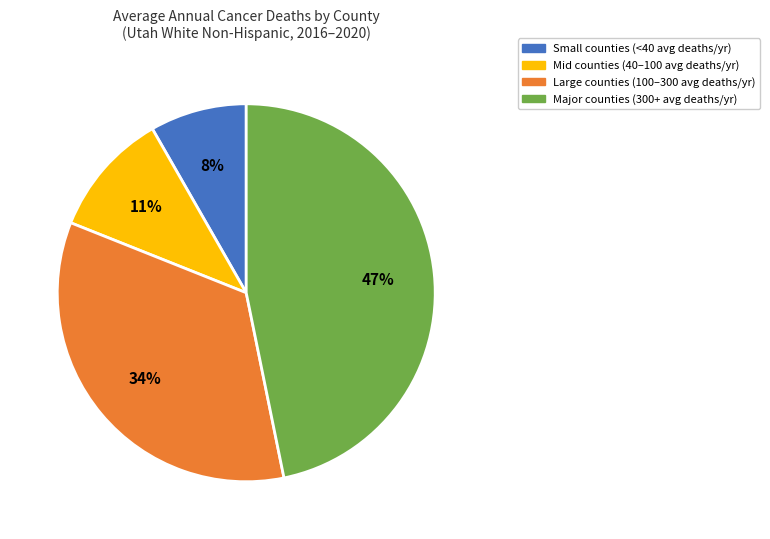

Does any single category account for the majority?

No